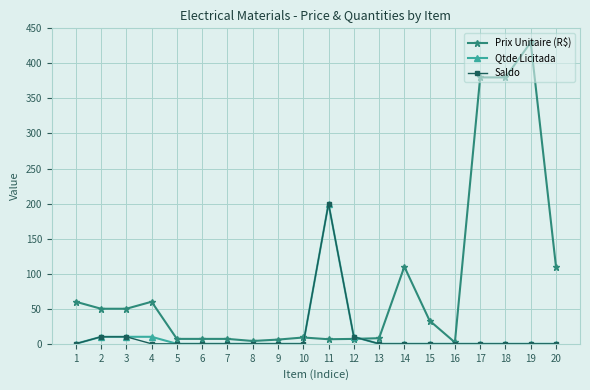

Where do Prix Unitaire (R$) and Qtde Licitada first cross each other?

10 and 11